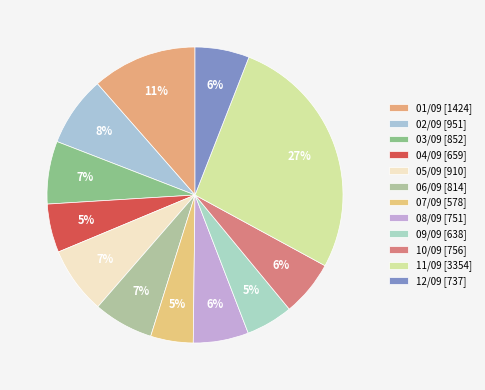

Approximately how many times larger is the value at 05/09 compared to 01/09?

0.6